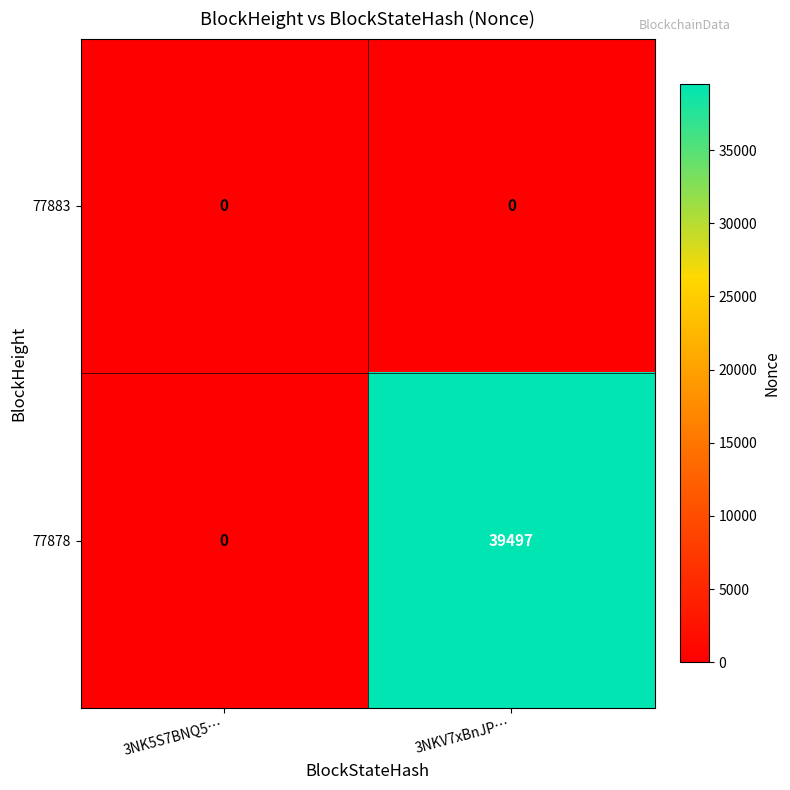

How many data points does each series have?

2